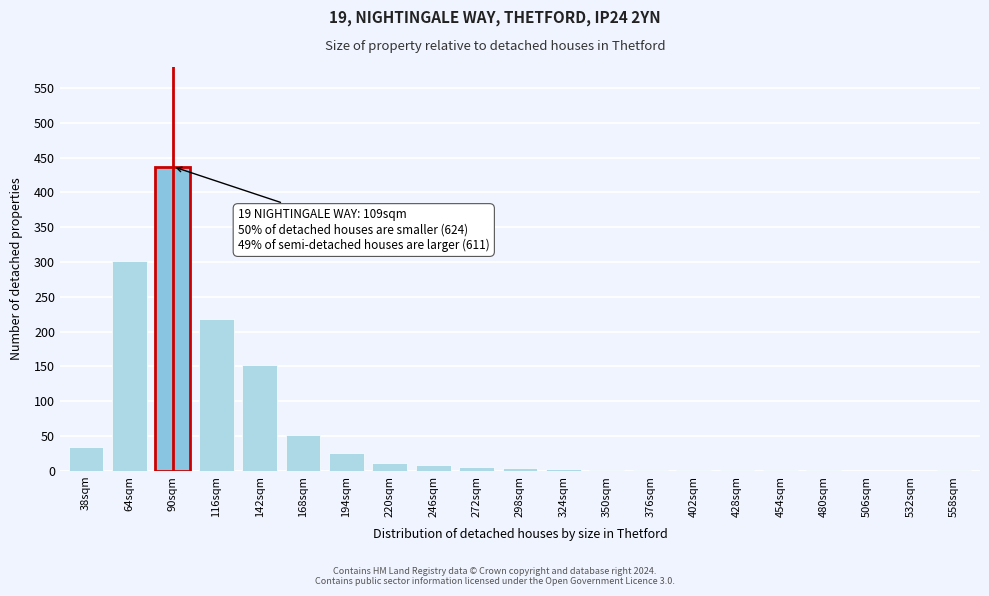

At which category does the chart reach its peak across all series?

90sqm